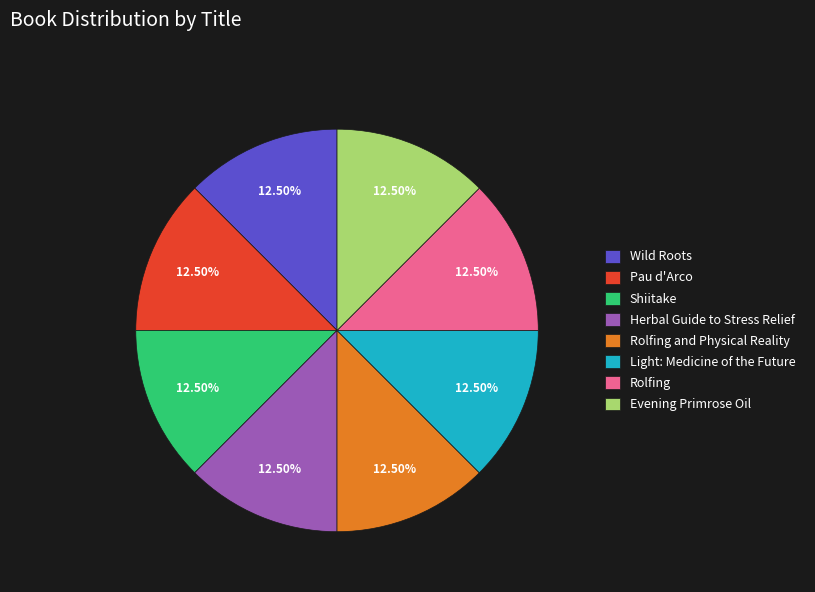

What is the ratio of the value at Rolfing and Physical Reality to the value at Shiitake?

1.0